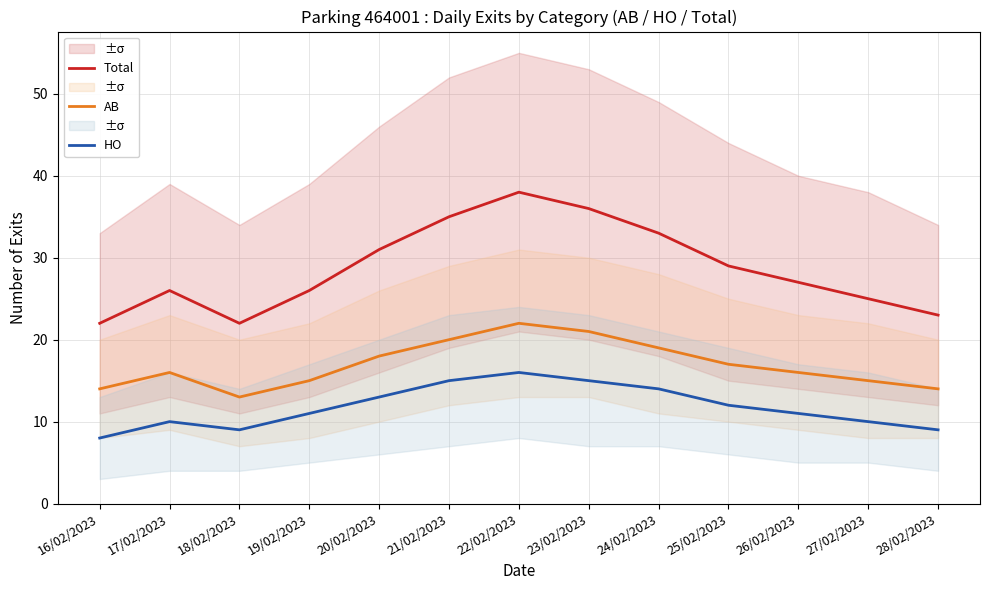

The value of AB at 19/02/2023 is 4. True or false?

False